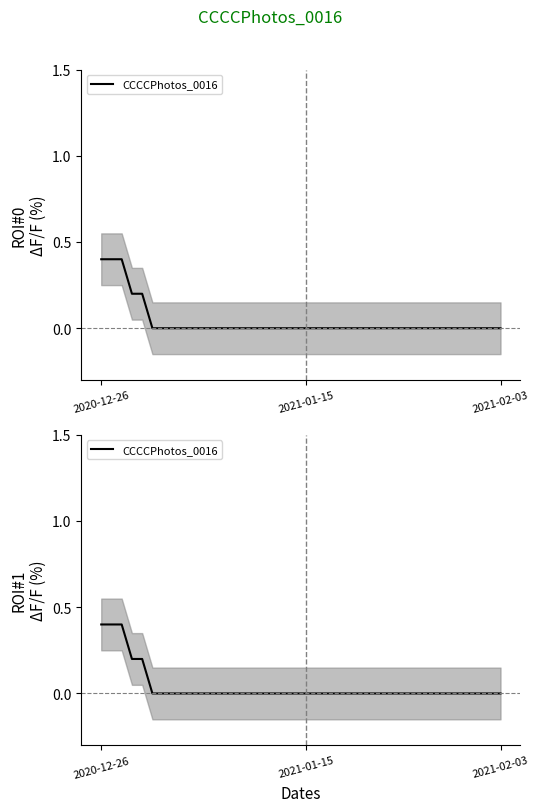

Between 5 and 37, which is larger?

5